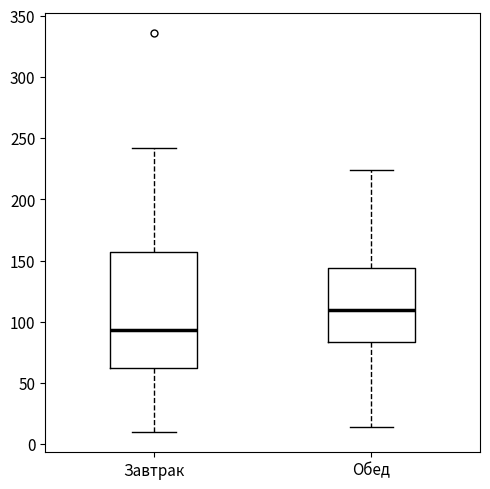

Which box's median line is the highest?

Обед